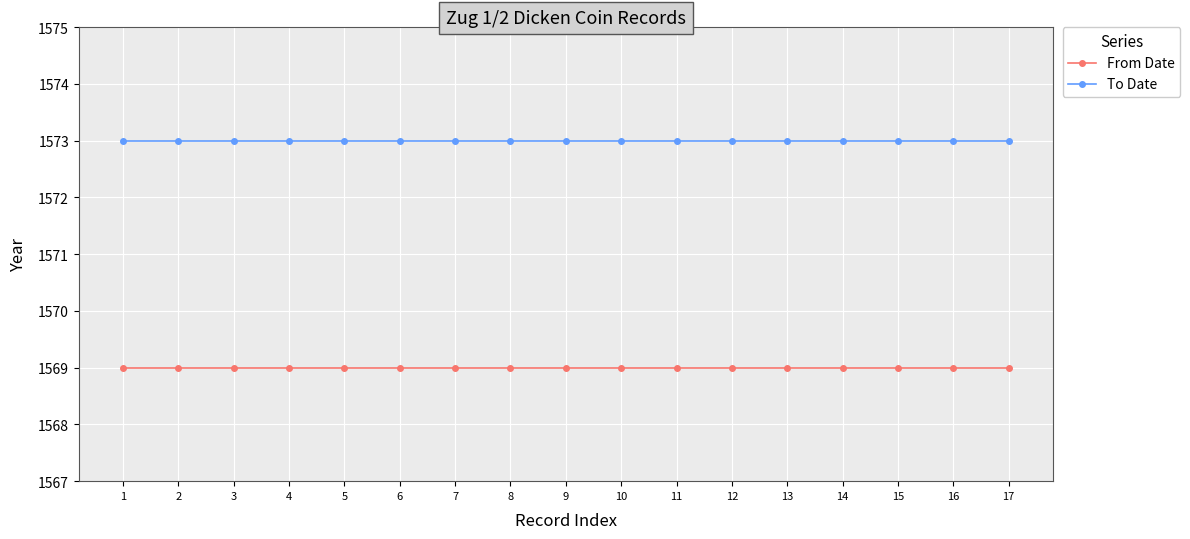

Rank the series at 13 from lowest to highest value.

From Date, To Date